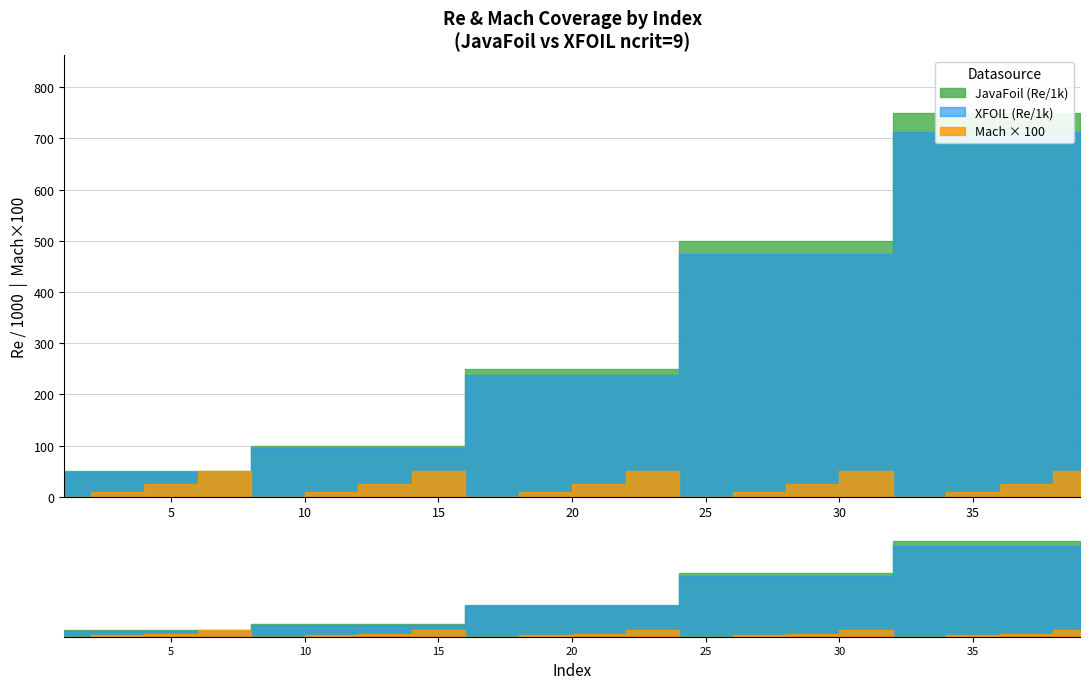

True or false: Mach has a value of 0.0 at 17.

True